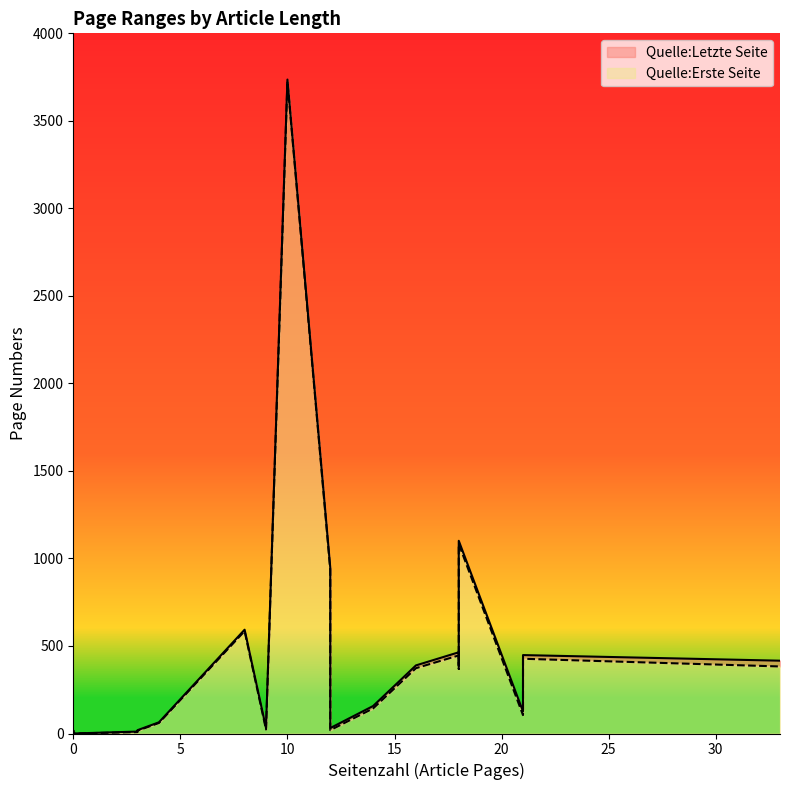

Reading left to right, list all the values displayed in this chart.

Quelle:Letzte Seite: 33=416	0=0	18=387	8=593	12=947	3=19	0=16	18=1101	3=11	4=64	0=0	10=3736	16=389	14=157	18=464	21=126	21=448	12=31	9=32	0=0
Quelle:Erste Seite: 33=383	0=0	18=369	8=585	12=935	3=16	0=16	18=1083	3=8	4=60	0=0	10=3726	16=373	14=143	18=446	21=105	21=427	12=19	9=23	0=0